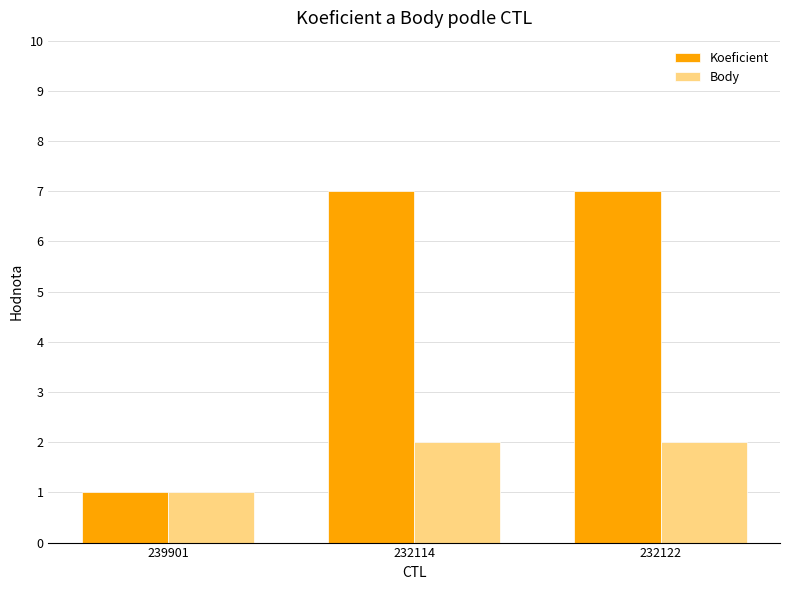

The value of Body at 232122 is 3. True or false?

False